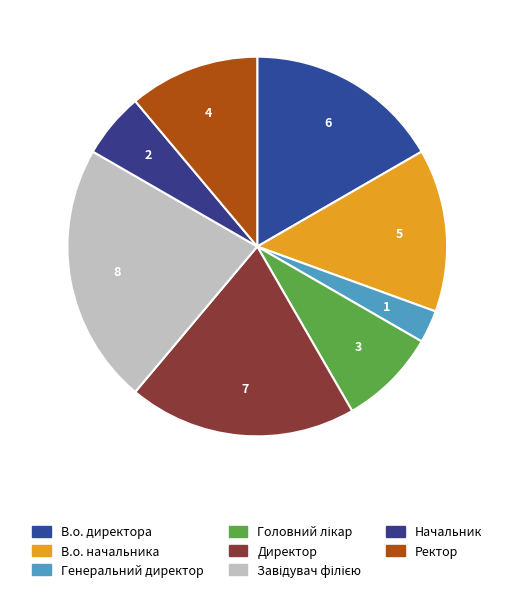

To the nearest percent, what is the combined percentage of Завідувач філією and В.о. директора?

39%